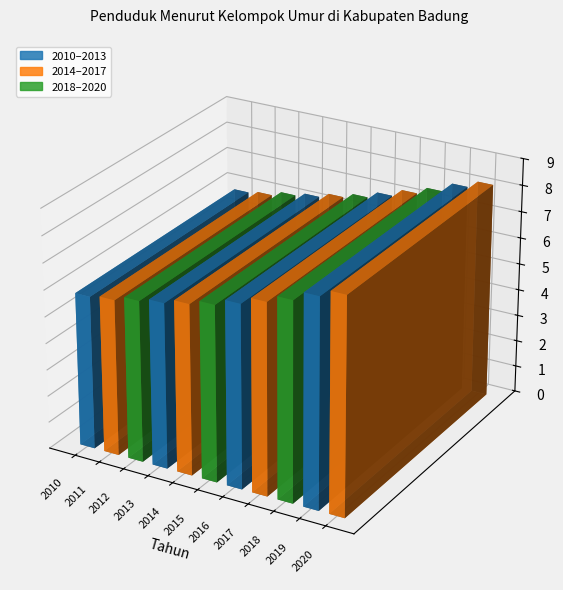

The value at 2020 is 14.3. True or false?

False